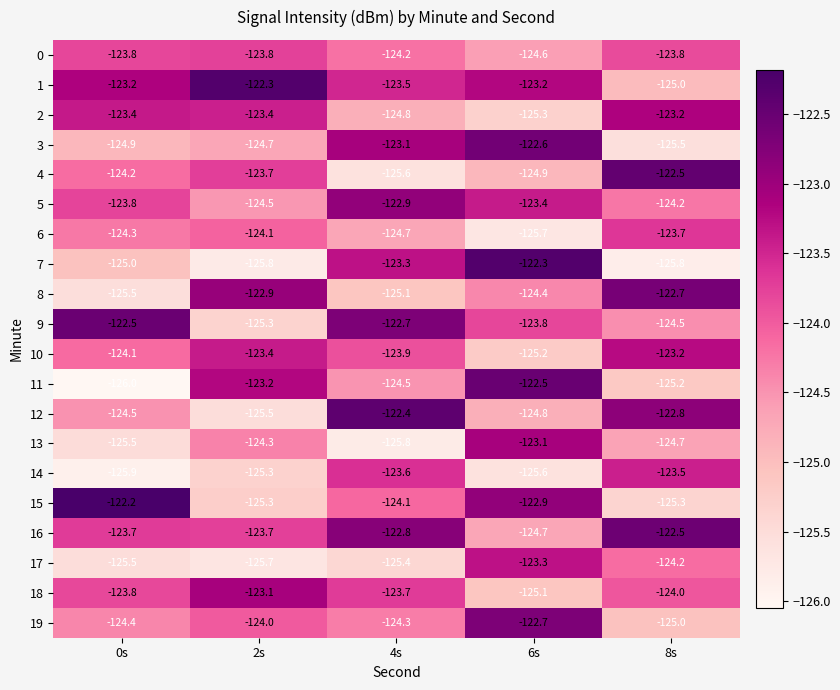

What is the spread (max minus min) of values at 8s?

3.3